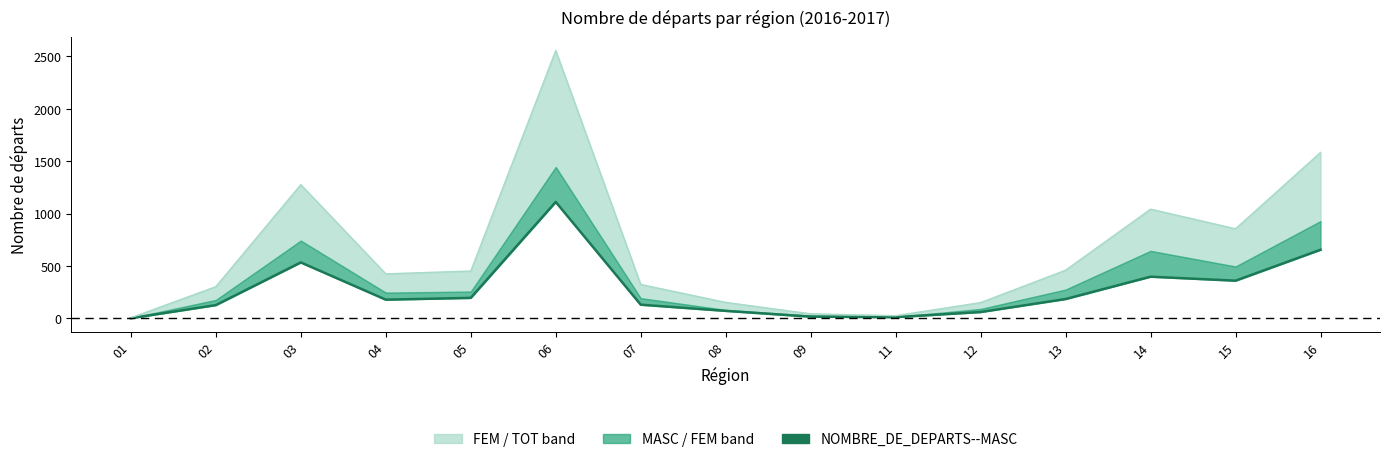

What is the difference between the NOMBRE_DE_DEPARTS--MASC values at 07 and 09?

114